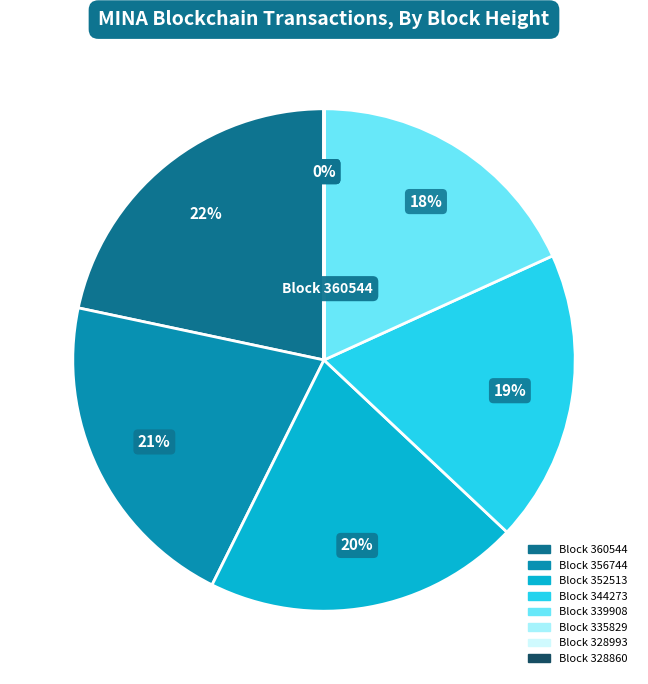

To the nearest percent, what is the difference between the largest and smallest slice percentages?

22%